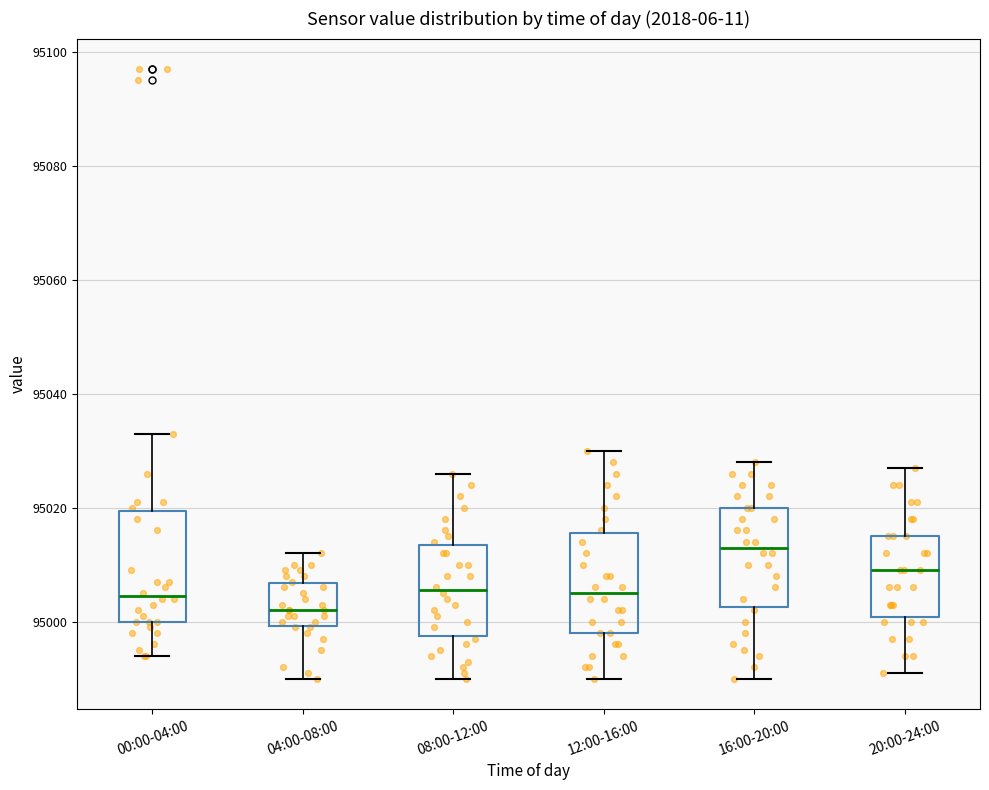

Which box has the lowest median line?

04:00-08:00